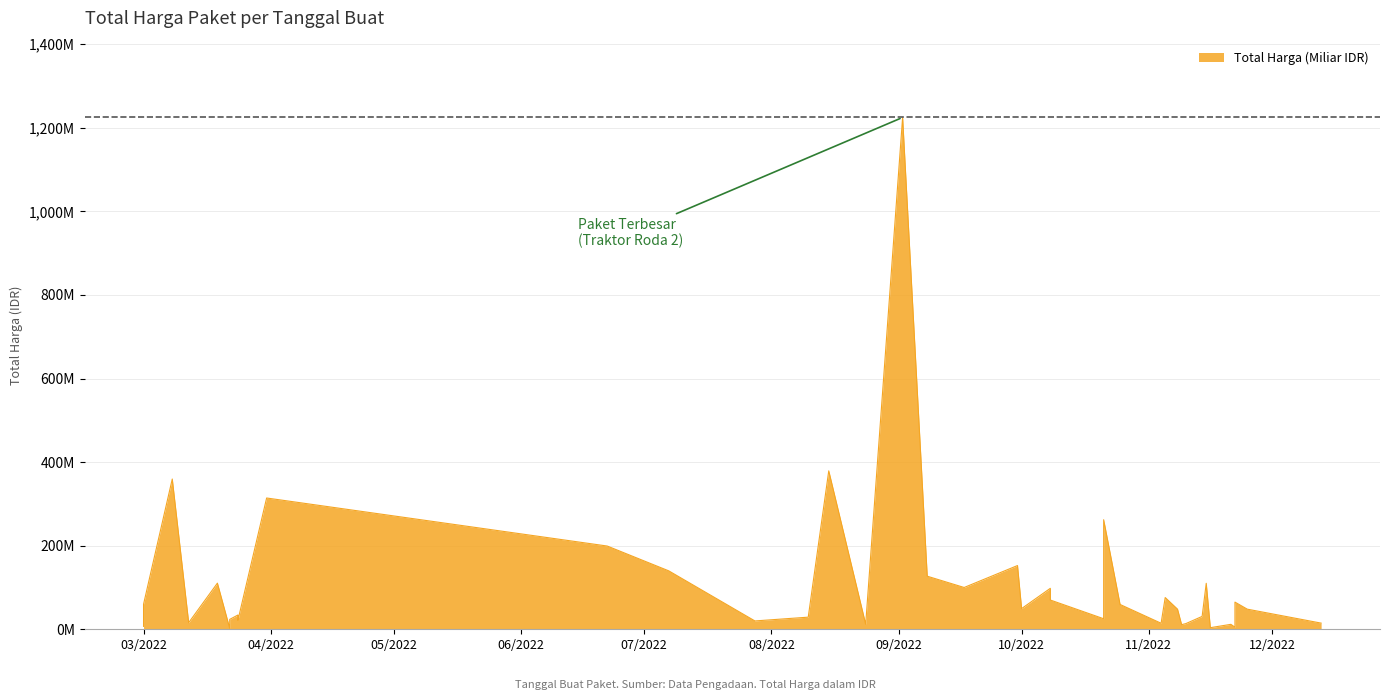

What is the average value?

109389879